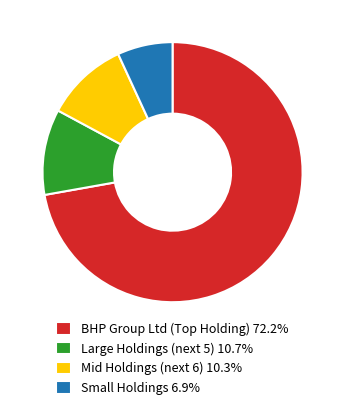

Does Small Holdings 6.9% account for over 50% of the chart?

No